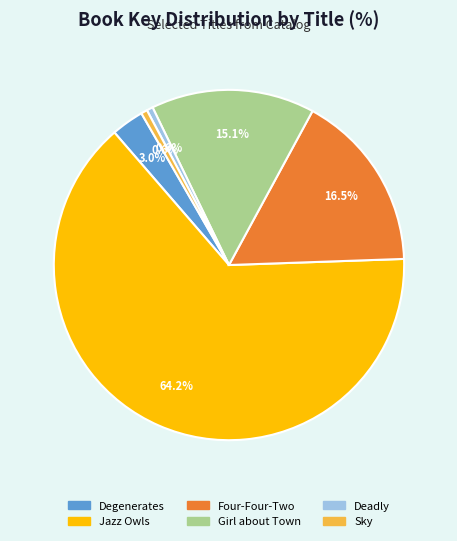

To the nearest percent, what is the difference between the largest and smallest slice percentages?

64%